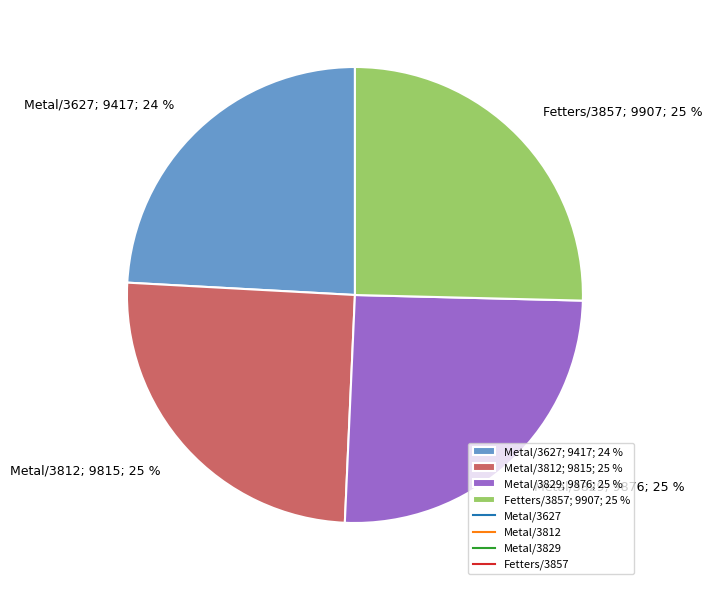

Which slice is the smallest?

Metal/3627